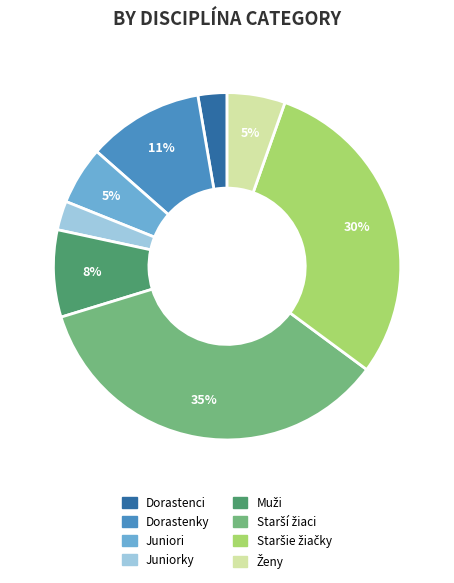

To the nearest percent, what is the difference between the largest and smallest slice percentages?

32%